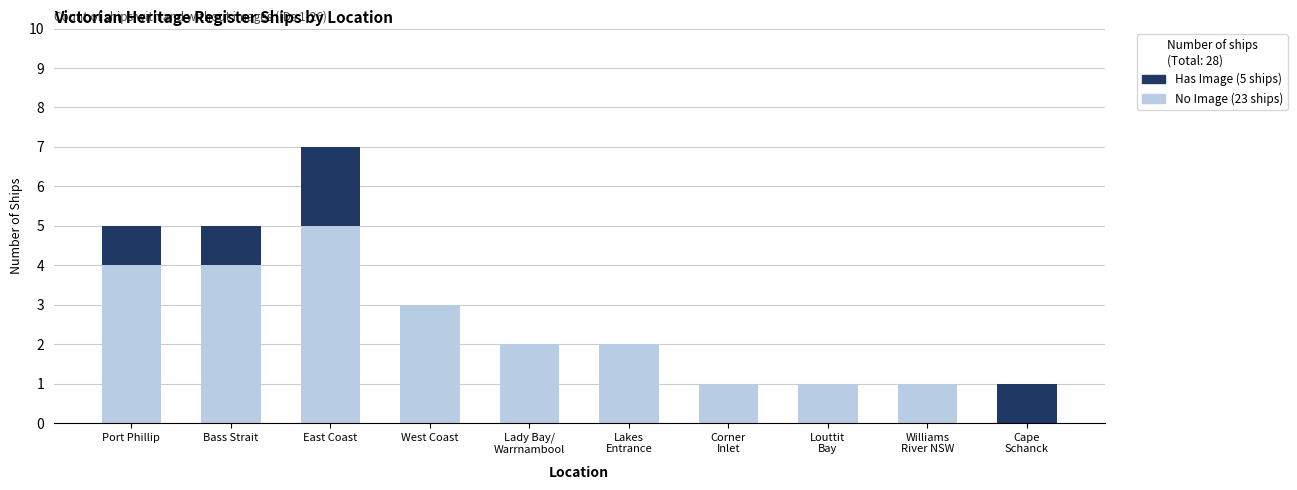

How many series are shown in this chart?

2